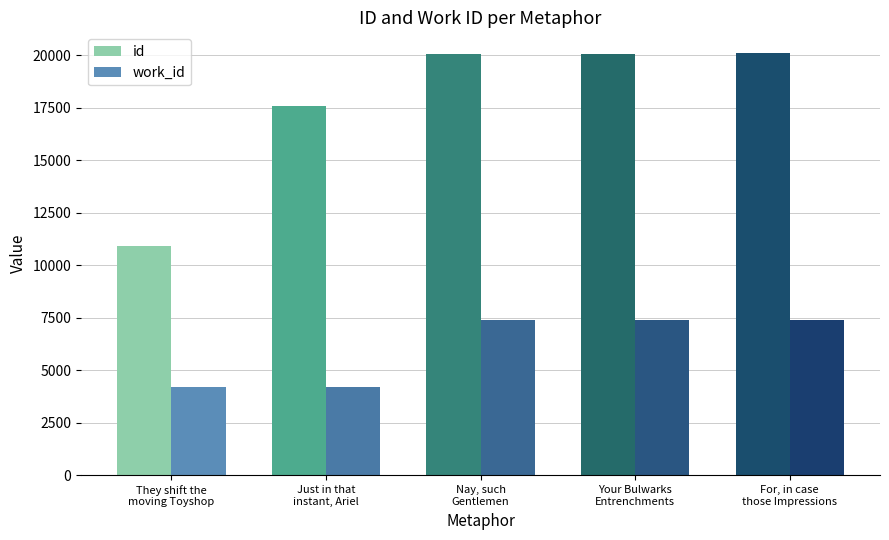

What is the sum of all id values?

88768